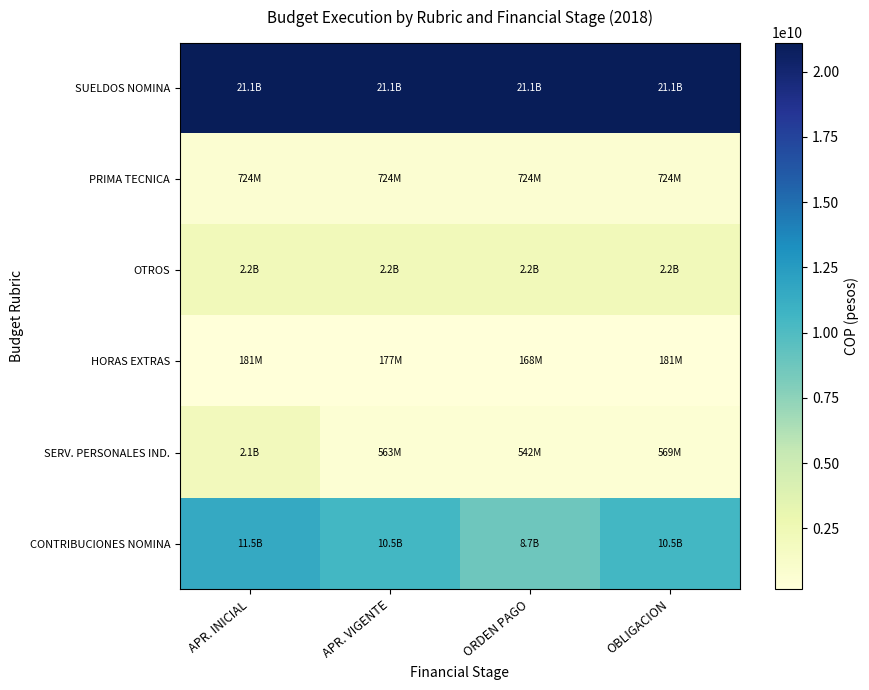

Reading left to right, extract all data points from this chart.

SUELDOS NOMINA: APR. INICIAL=21106012020	APR. VIGENTE=21100067075	ORDEN PAGO=21100067075	OBLIGACION=21100067075
PRIMA TECNICA: APR. INICIAL=723953832	APR. VIGENTE=723953832	ORDEN PAGO=723953832	OBLIGACION=723953832
OTROS: APR. INICIAL=2206217093	APR. VIGENTE=2201395585	ORDEN PAGO=2186362469	OBLIGACION=2206217093
HORAS EXTRAS: APR. INICIAL=180711317	APR. VIGENTE=177191063	ORDEN PAGO=167806279	OBLIGACION=180711317
SERV. PERSONALES IND.: APR. INICIAL=2103844000	APR. VIGENTE=563248267	ORDEN PAGO=542456267	OBLIGACION=569048267
CONTRIBUCIONES NOMINA: APR. INICIAL=11536395064	APR. VIGENTE=10489209744	ORDEN PAGO=8738037301	OBLIGACION=10489209744